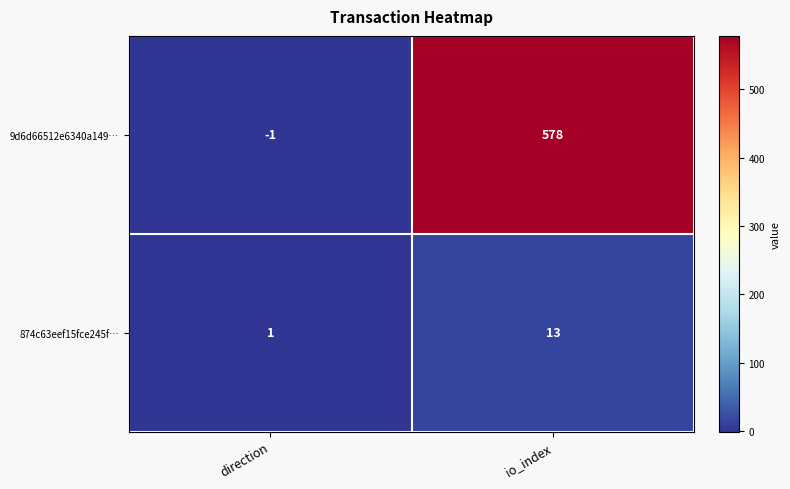

What is the total value across all series at io_index?

591